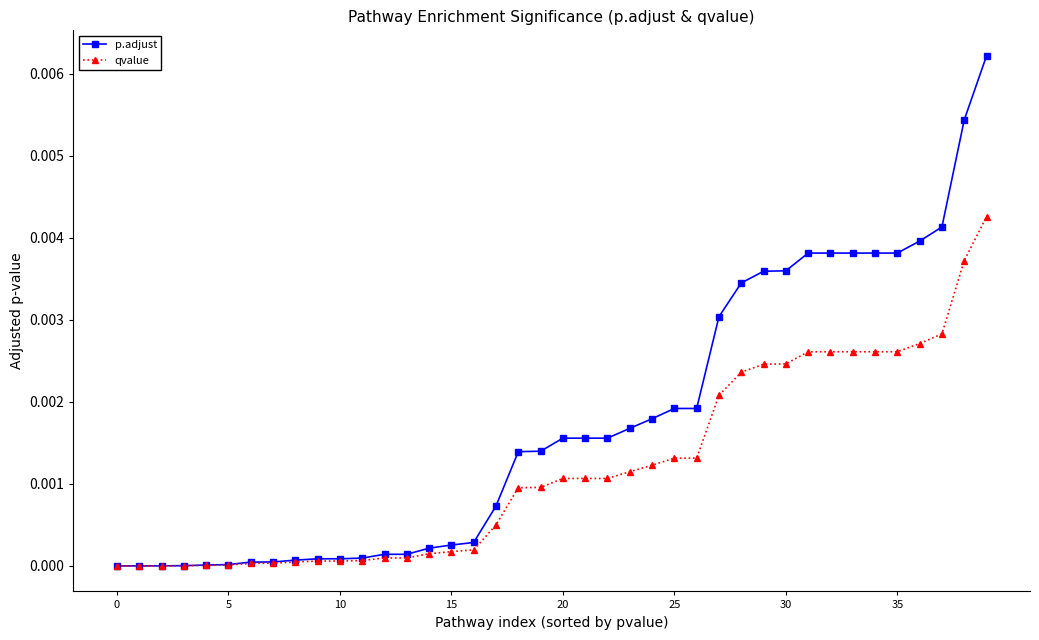

Which series has the largest total across all categories?

p.adjust